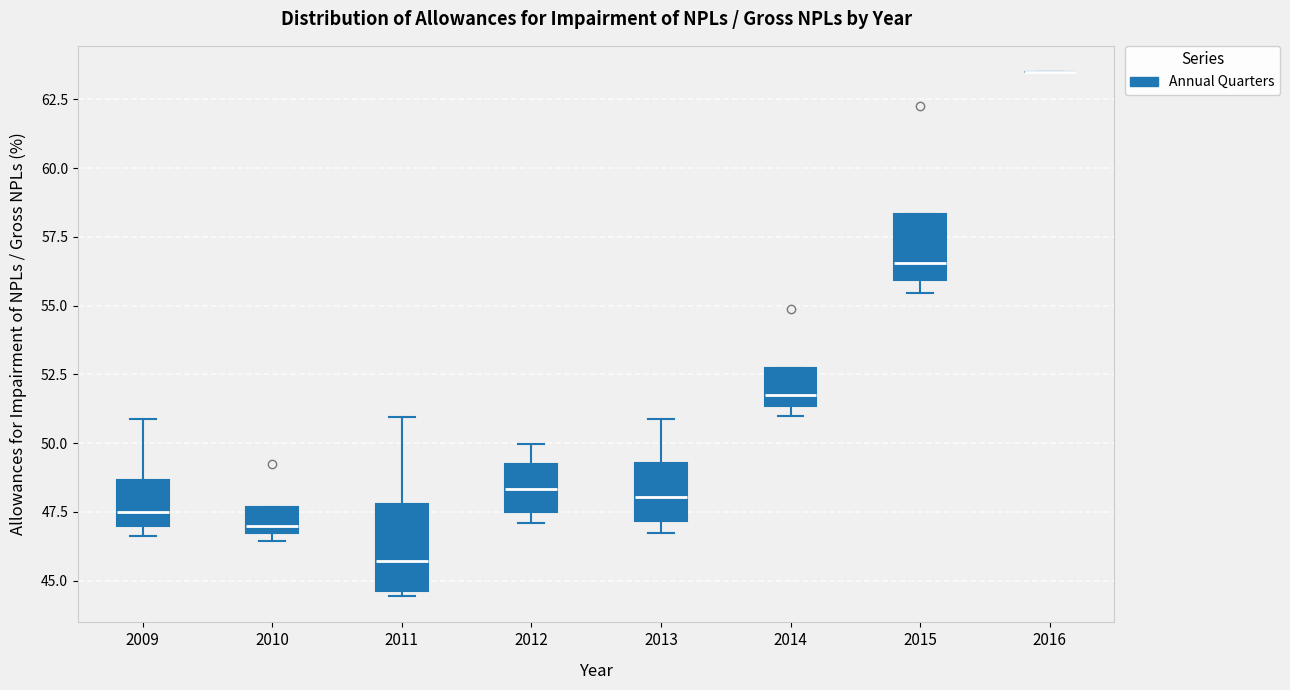

Comparing the boxes themselves (not the whiskers), which one is the tallest?

2011